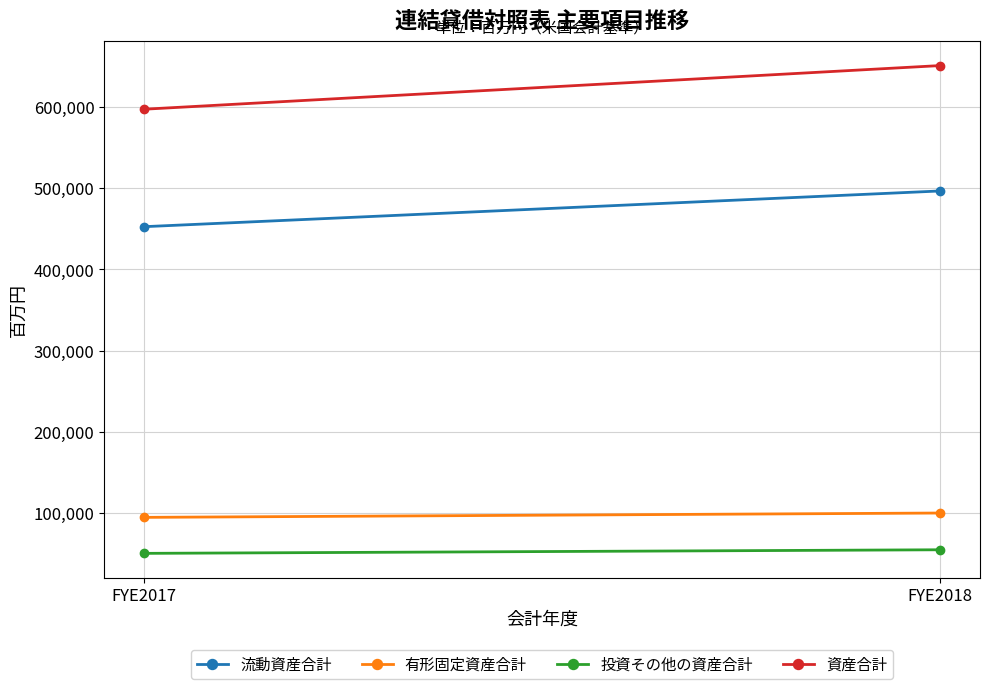

Is this an area chart (filled region under the line)?

No